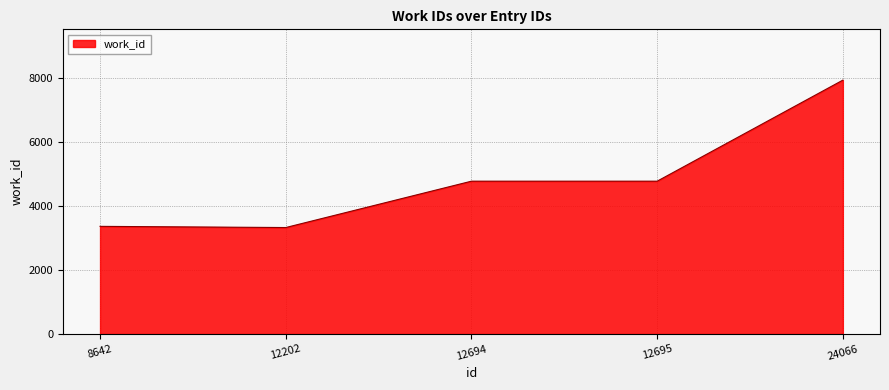

Which has a higher value, 24066 or 12694?

24066